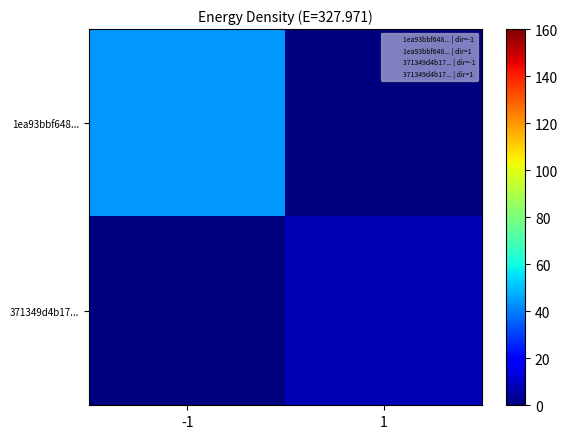

List the series in order of their overall mean, lowest first.

371349d4b17..., 1ea93bbf648...